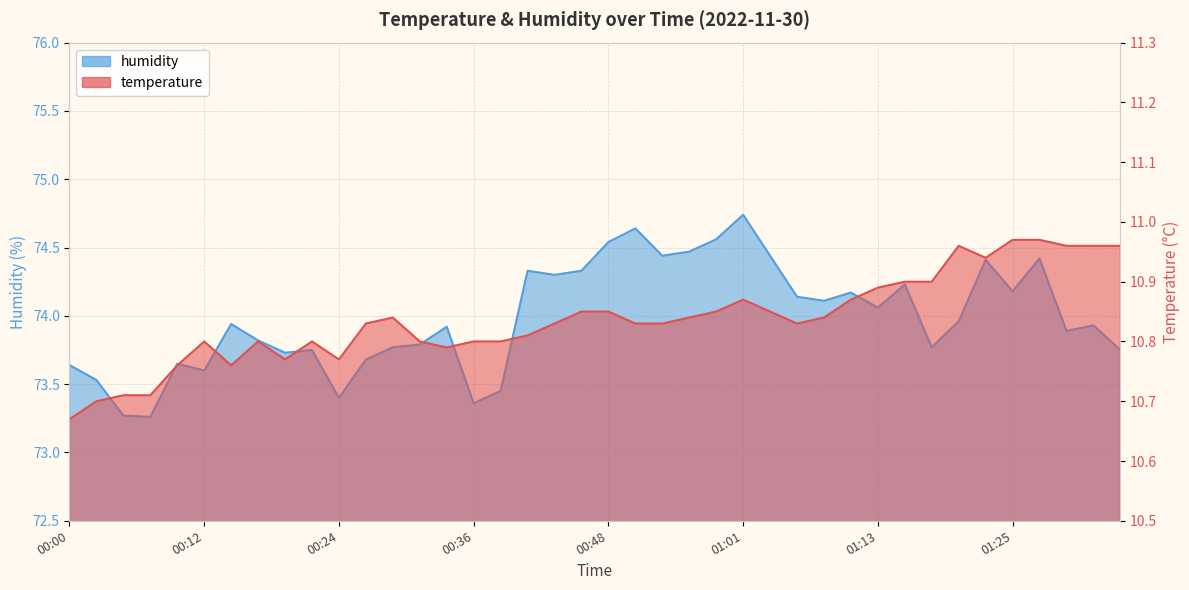

List the labels in order of temperature value, smallest first.

00:00, 00:02, 00:05, 00:07, 00:10, 00:14, 00:19, 00:24, 00:34, 00:12, 00:17, 00:22, 00:31, 00:36, 00:39, 00:41, 00:27, 00:44, 00:51, 00:53, 01:06, 00:29, 00:56, 01:08, 00:46, 00:48, 00:58, 01:03, 01:01, 01:10, 01:13, 01:15, 01:18, 01:23, 01:20, 01:30, 01:32, 01:35, 01:25, 01:27